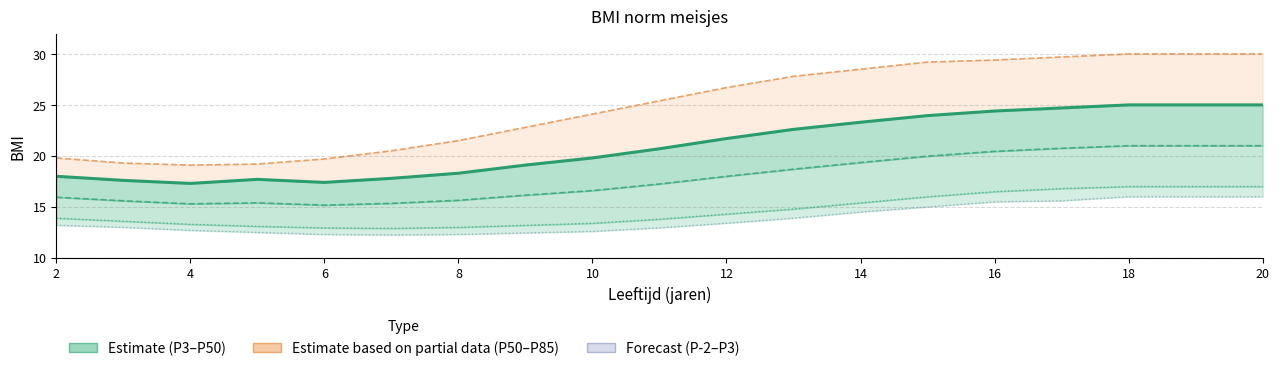

True or false: P85 and P15 intersect in this chart.

False